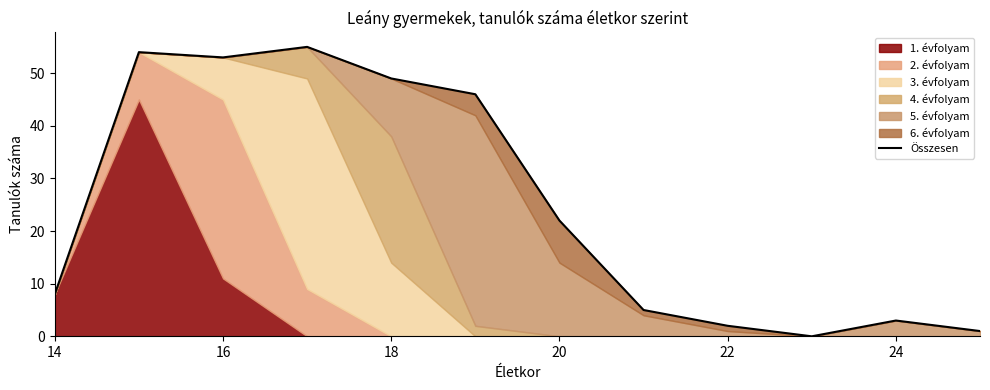

Reading left to right, extract all data points from this chart.

8	54	53	55	49	46	22	5	2	0	3	1